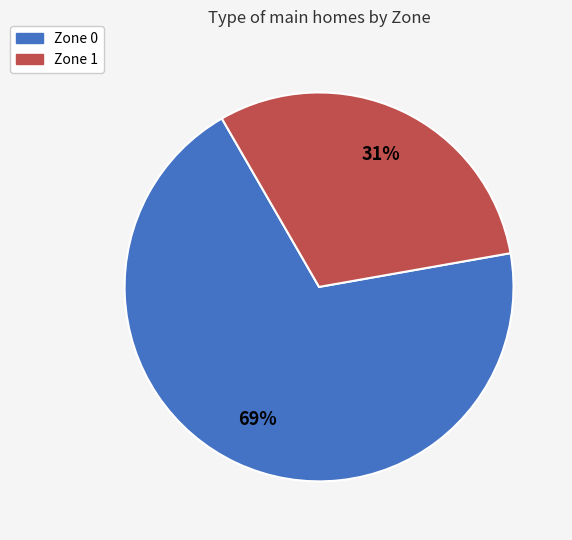

Count the number of slices in the pie.

2